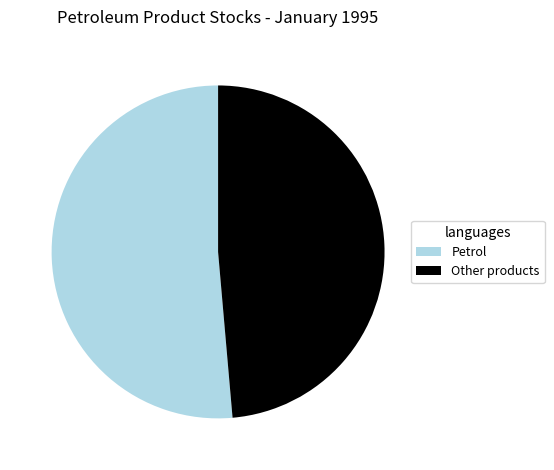

What is the largest slice in the pie chart?

Petrol